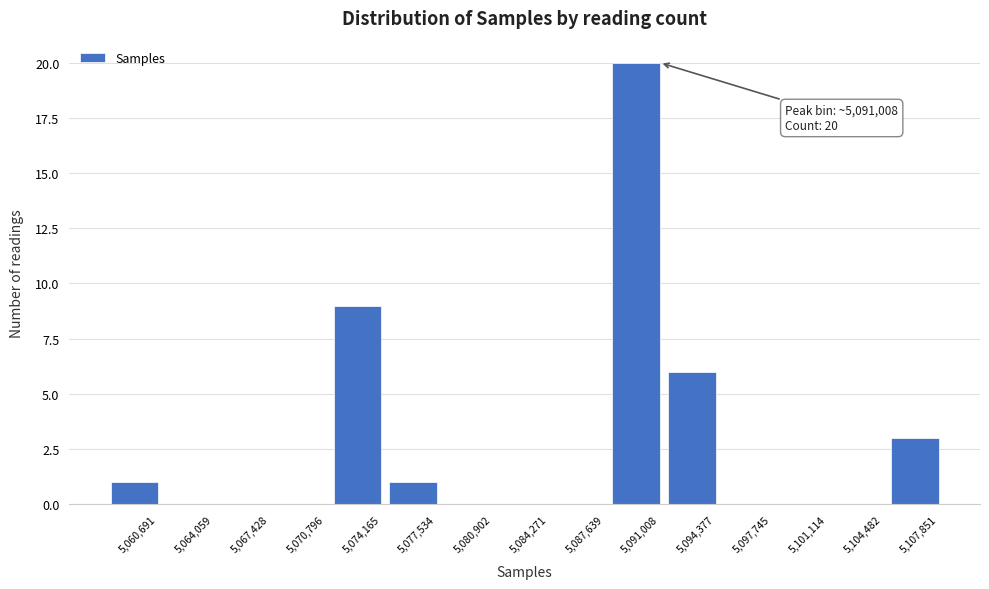

Reading left to right, list all the values displayed in this chart.

5,060,691=1	5,064,059=0	5,067,428=0	5,070,796=0	5,074,165=9	5,077,534=1	5,080,902=0	5,084,271=0	5,087,639=0	5,091,008=20	5,094,377=6	5,097,745=0	5,101,114=0	5,104,482=0	5,107,851=3